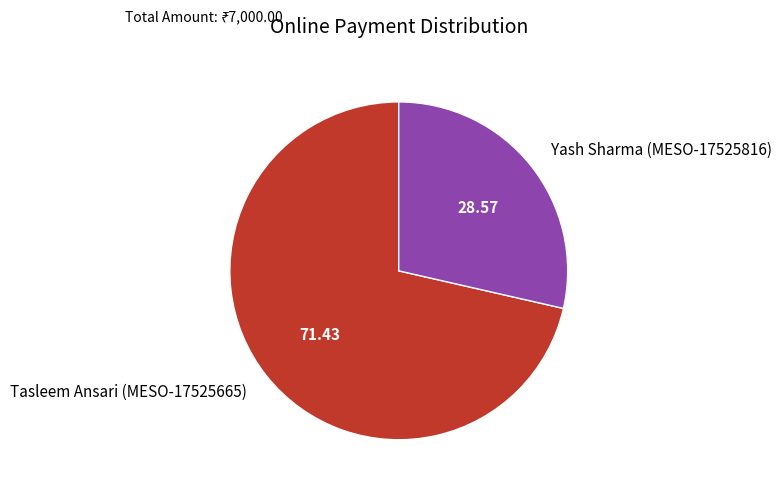

True or false: Yash Sharma (MESO-17525816) accounts for 14% of the total.

False